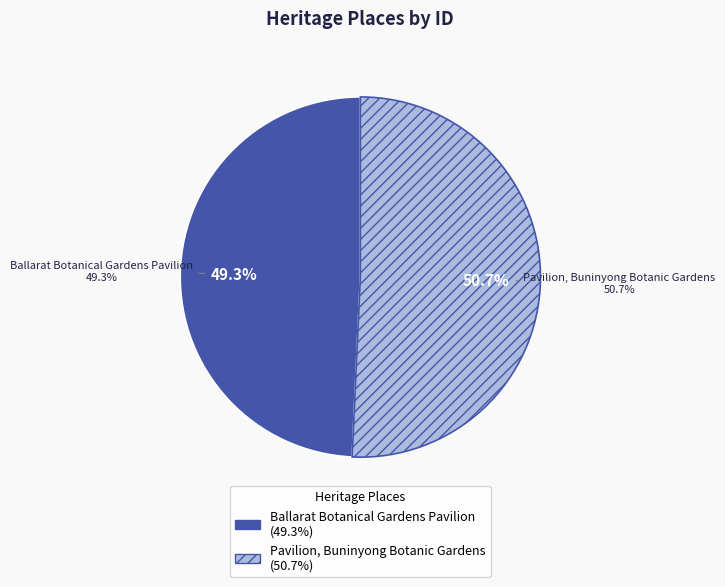

To the nearest percent, what is the combined percentage of Pavilion, Buninyong Botanic Gardens and Ballarat Botanical Gardens Pavilion?

100%